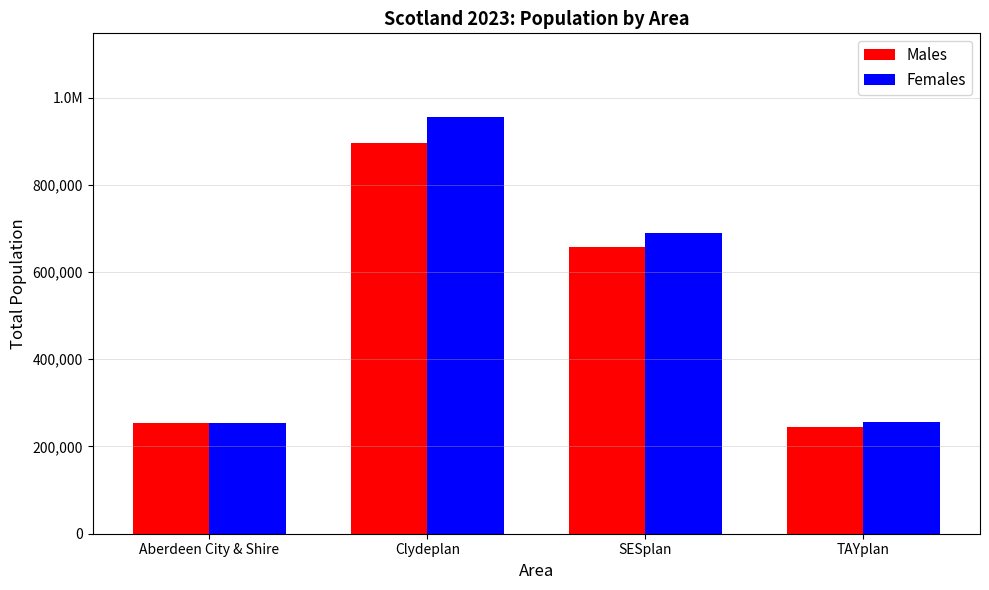

Which series has the largest total across all categories?

Females